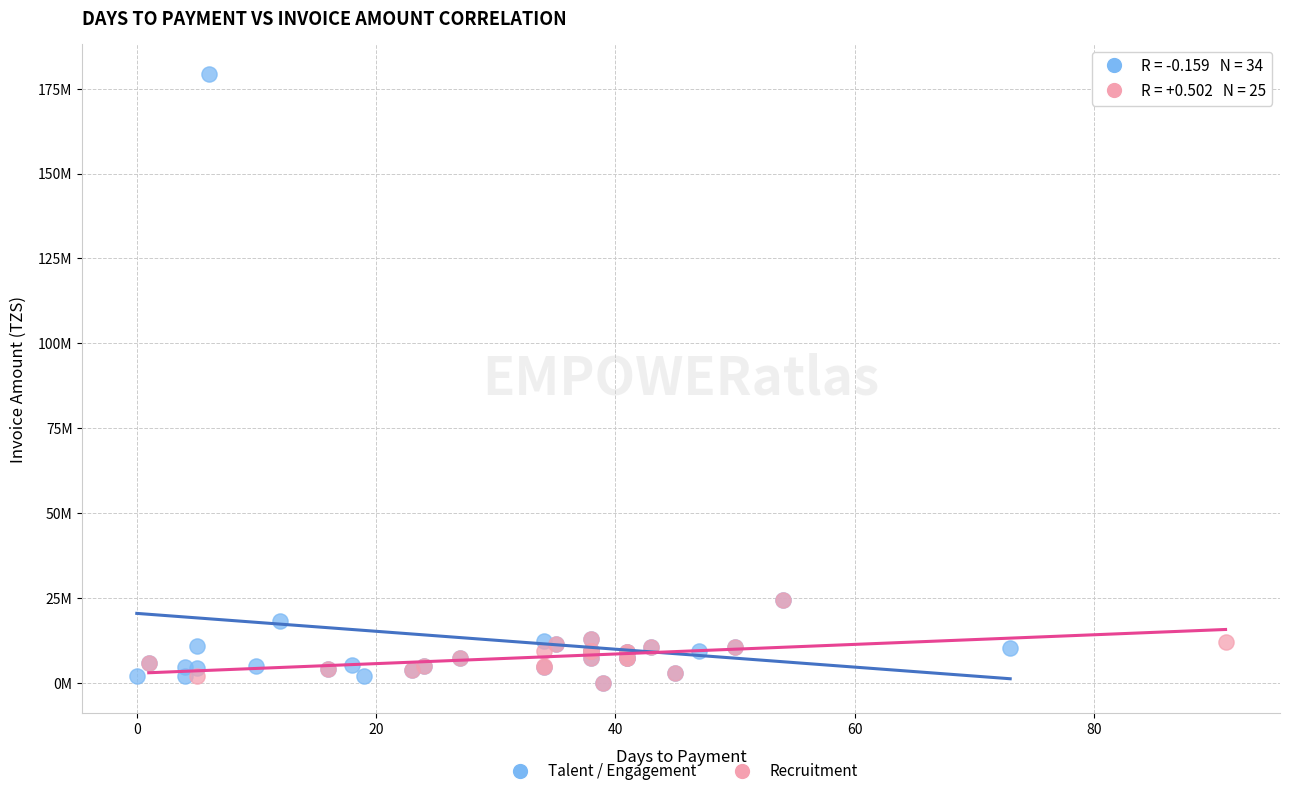

What are all the series names shown in the legend?

Talent / Engagement, Recruitment